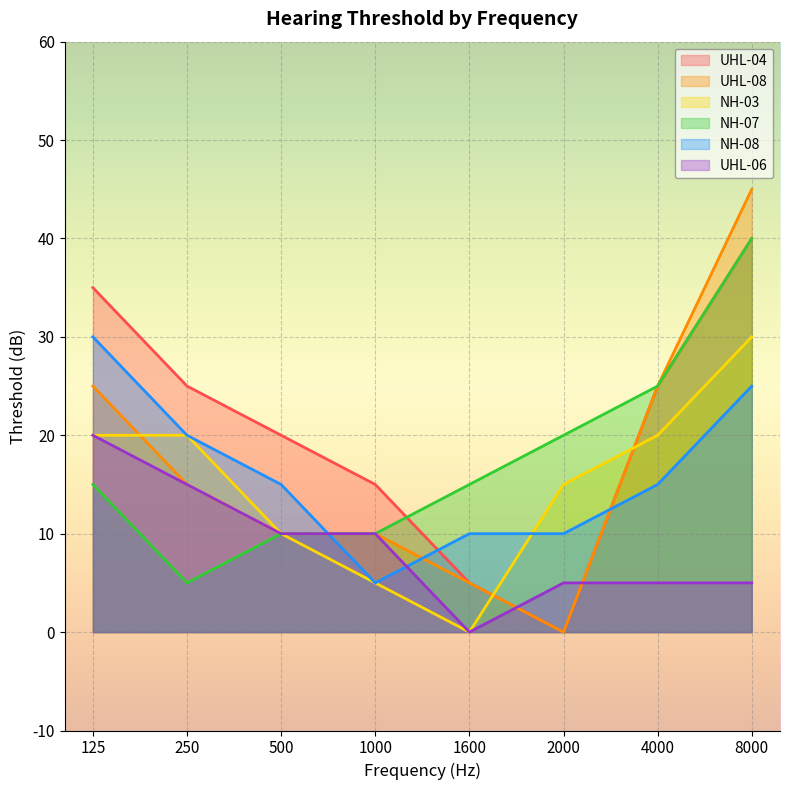

Reading left to right, what are all the values shown in this chart?

UHL-04: 125=35	250=25	500=20	1000=15	1600=5	2000=0	4000=25	8000=40
UHL-08: 125=25	250=15	500=10	1000=10	1600=5	2000=0	4000=25	8000=45
NH-03: 125=20	250=20	500=10	1000=5	1600=0	2000=15	4000=20	8000=30
NH-07: 125=15	250=5	500=10	1000=10	1600=15	2000=20	4000=25	8000=40
NH-08: 125=30	250=20	500=15	1000=5	1600=10	2000=10	4000=15	8000=25
UHL-06: 125=20	250=15	500=10	1000=10	1600=0	2000=5	4000=5	8000=5